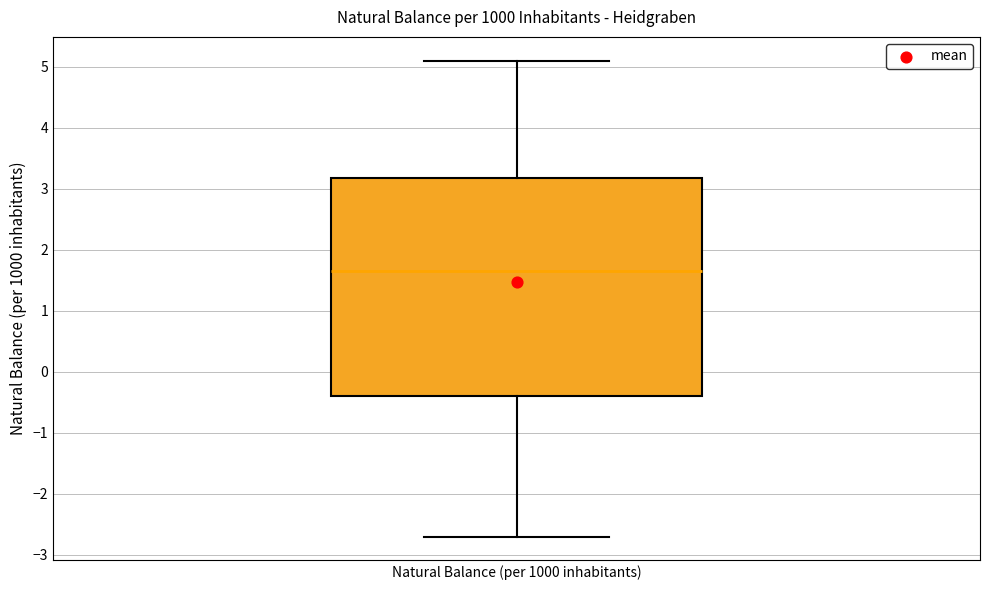

Where is the upper edge of the box for Natural Balance (per 1000 inhabitants) on the y-axis? The values are not printed on the chart, so give them approximately, as read against the axis.

3.2